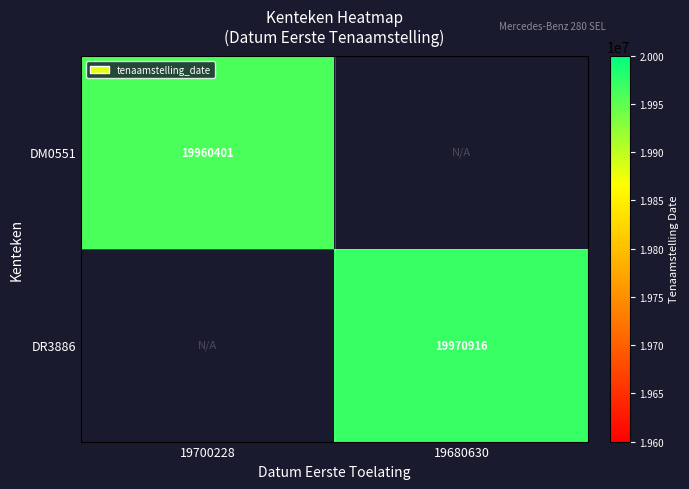

Is it true that DR3886 equals 19970916 at 19680630?

True